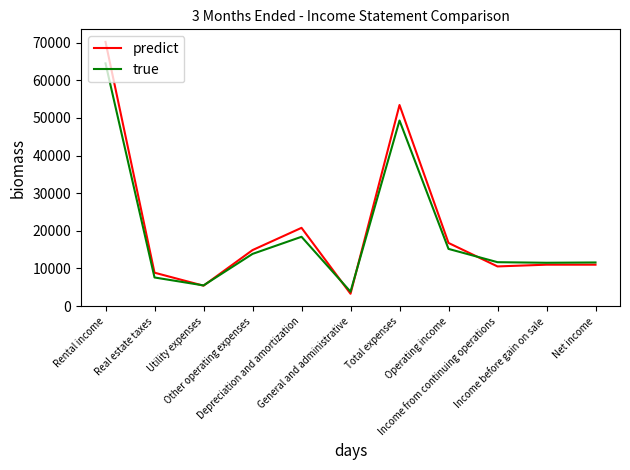

At how many categories does at least one series exceed 61895?

1